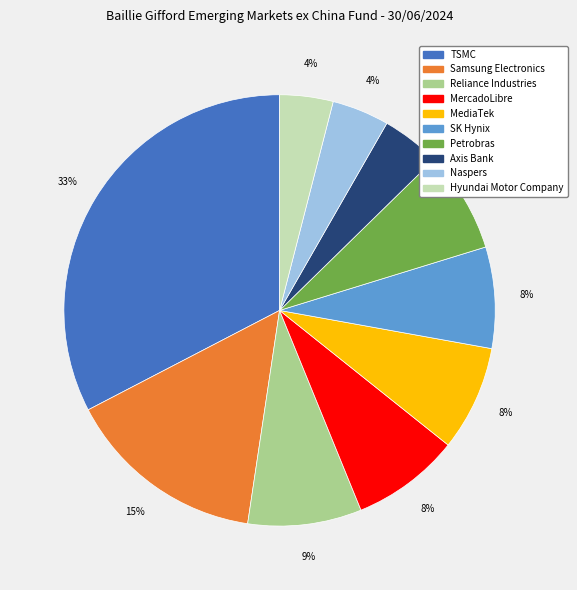

Count the number of slices in the pie.

10